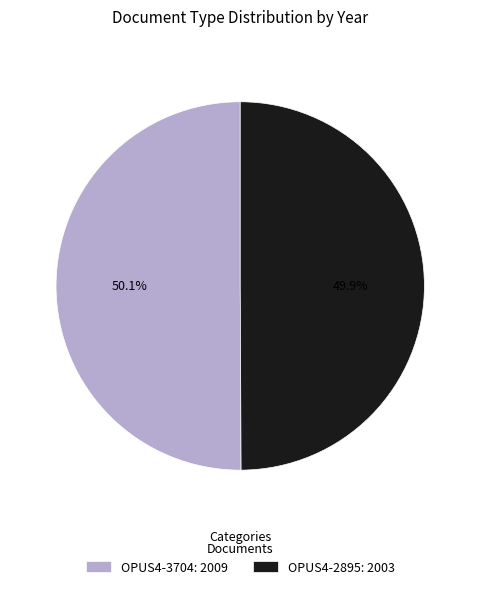

Is it true that OPUS4-3704 is 38% of the pie?

False